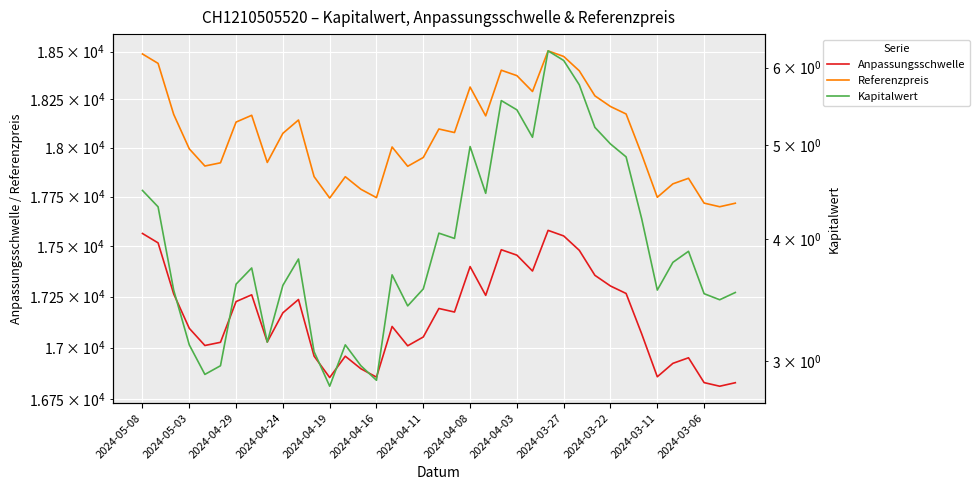

At which category does the chart reach its minimum across all series?

2024-04-19